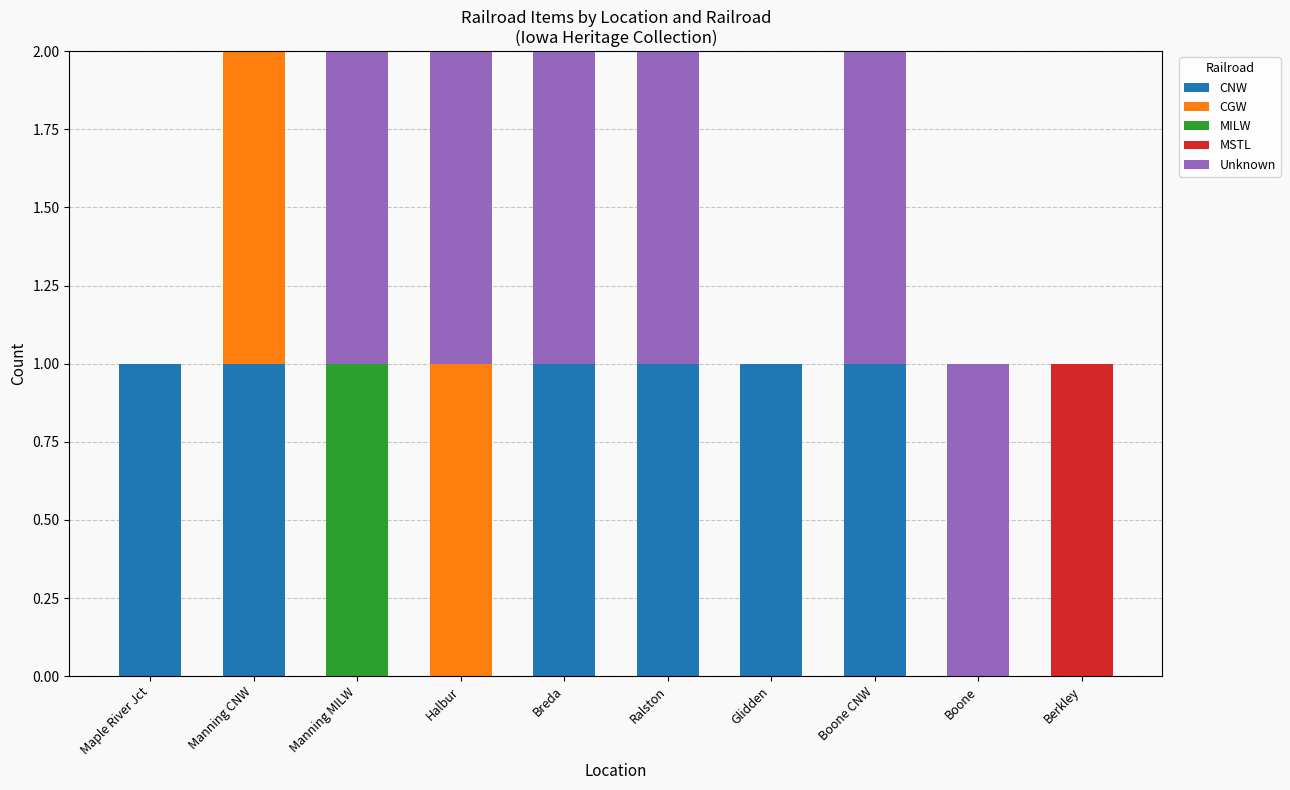

Is it true that CNW equals 2 at Maple River Jct?

False